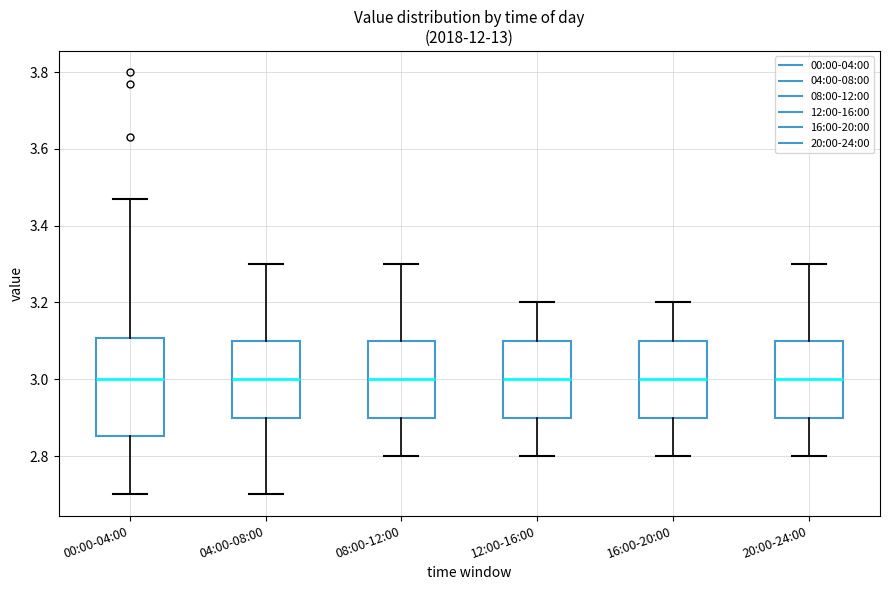

Reading left to right, transcribe this box plot: for each box, give where its median line is, the range the box spans, and where its two whiskers end, as read against the y-axis. The values are not printed on the chart, so give them approximately, as read against the axis.

00:00-04:00: median 3.00, box 2.86 to 3.10, whiskers 2.70 to 3.48
04:00-08:00: median 3.00, box 2.90 to 3.10, whiskers 2.70 to 3.30
08:00-12:00: median 3.00, box 2.90 to 3.10, whiskers 2.80 to 3.30
12:00-16:00: median 3.00, box 2.90 to 3.10, whiskers 2.80 to 3.20
16:00-20:00: median 3.00, box 2.90 to 3.10, whiskers 2.80 to 3.20
20:00-24:00: median 3.00, box 2.90 to 3.10, whiskers 2.80 to 3.30